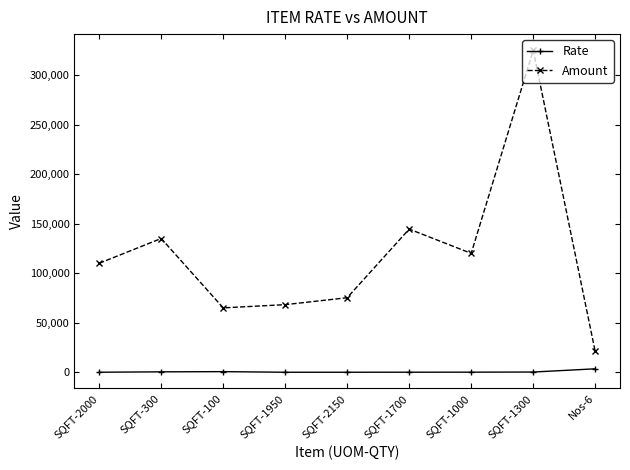

Which series has the largest range (max minus min)?

Amount